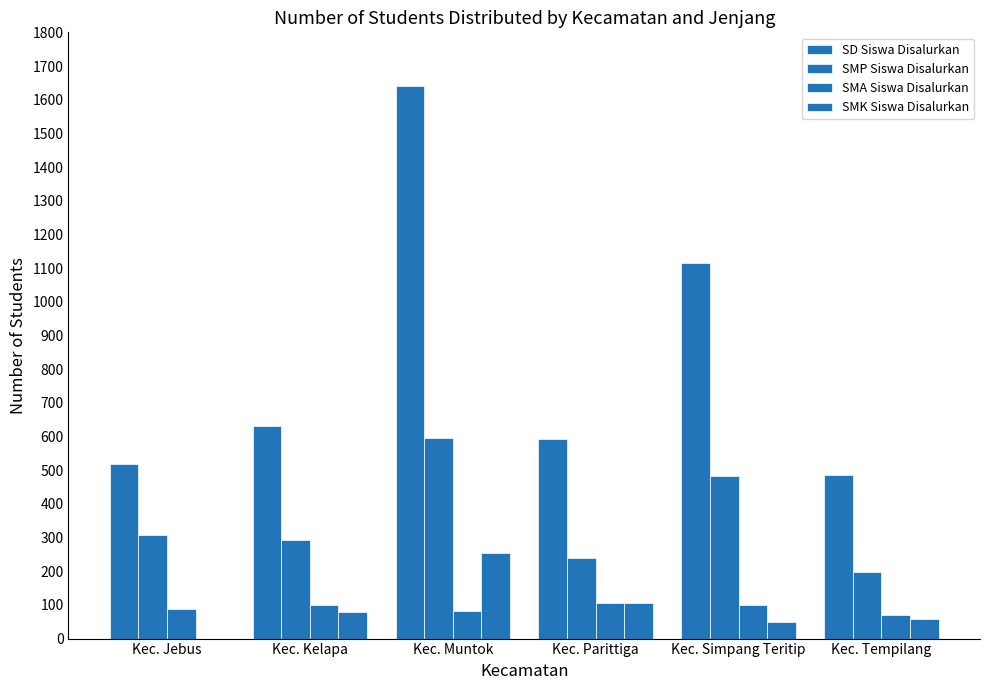

What is the label of the 6th bar from the right?

Kec. Jebus